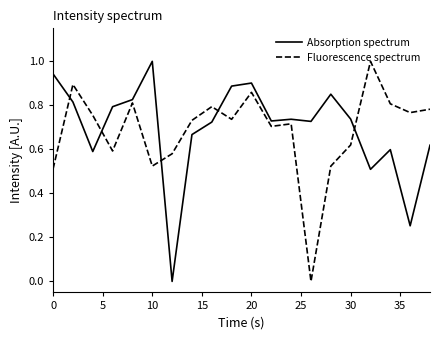

What is the maximum value for Fluorescence spectrum?

1.0